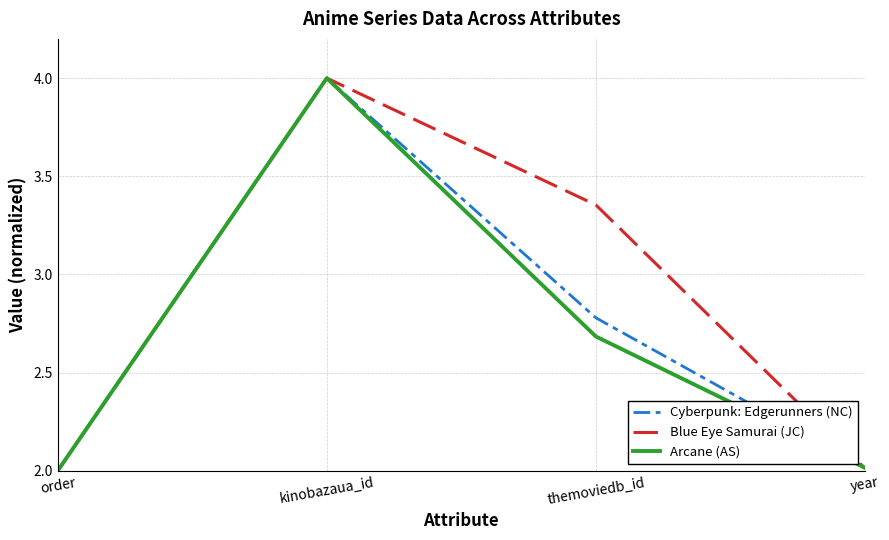

Between kinobazaua_id and themoviedb_id, which series saw the biggest shift?

Arcane (AS)